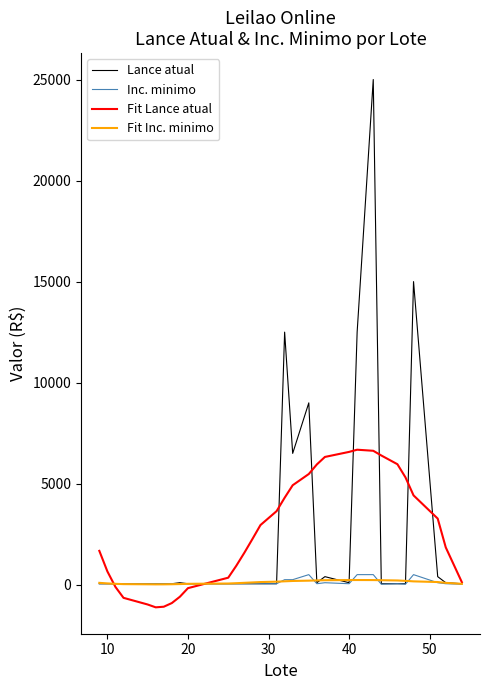

What is the difference between the maximum and second lowest values in the Fit Lance atual series?

7769.2